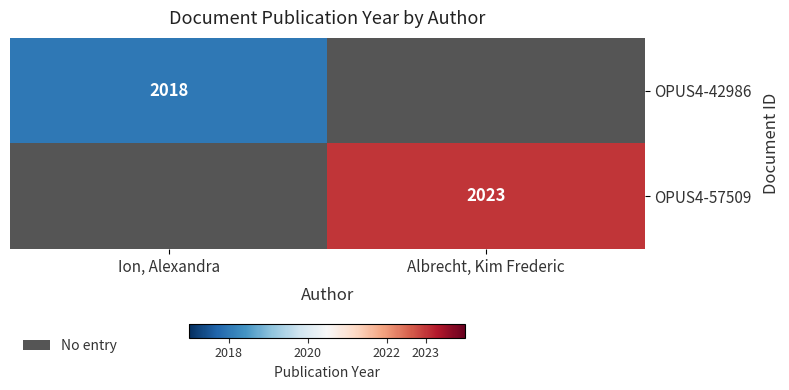

Is the value of OPUS4-42986 at Ion, Alexandra greater than the value of OPUS4-57509 at Albrecht, Kim Frederic?

No